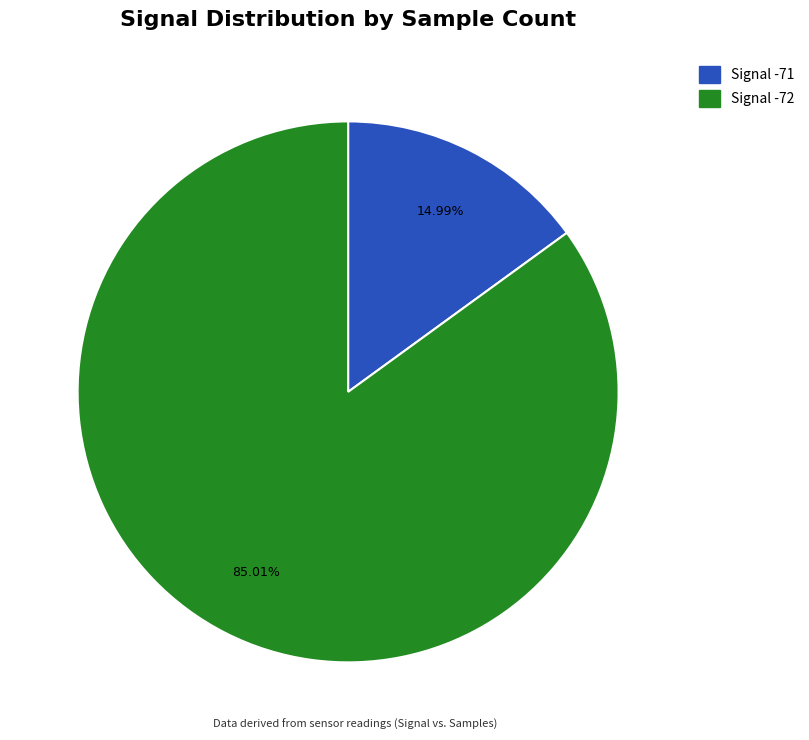

How many slices are in this pie chart?

2